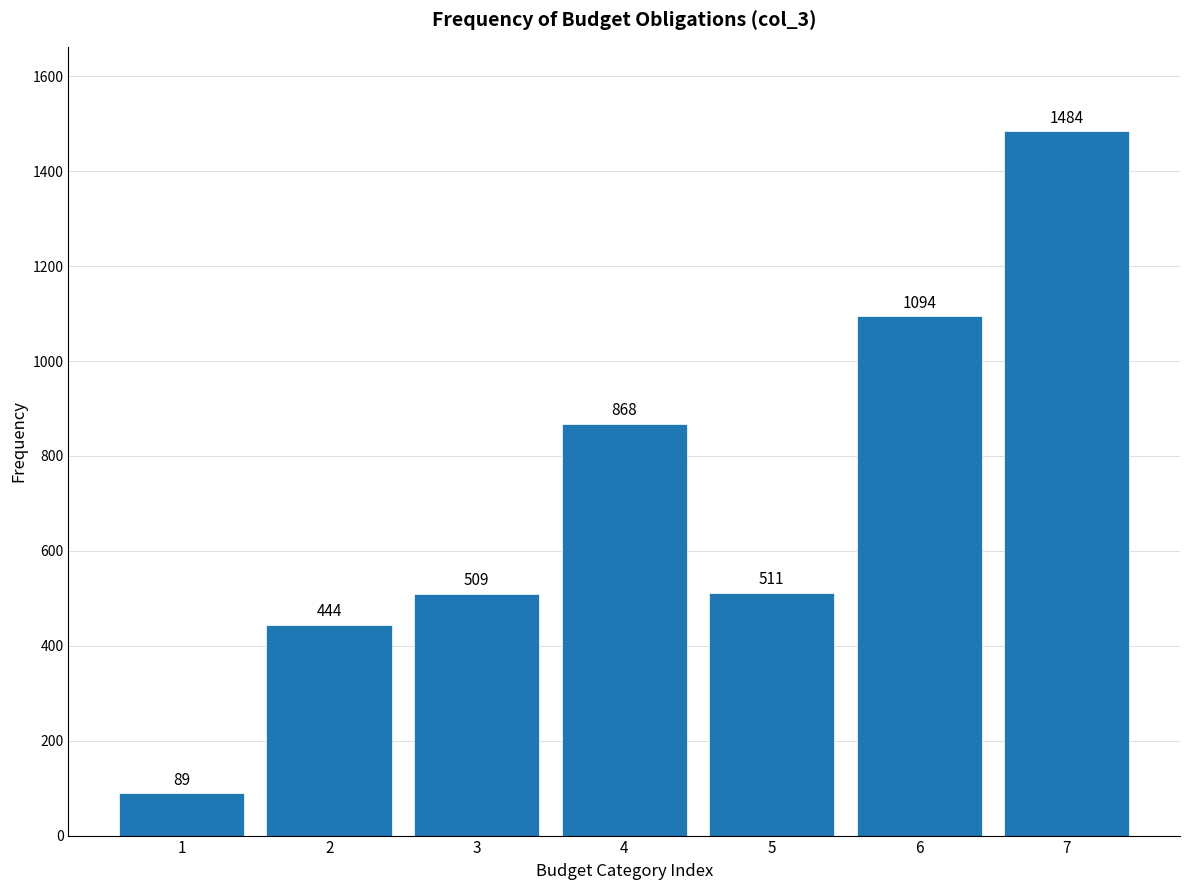

Reading left to right, what are all the values shown in this chart?

89	444	509	868	511	1094	1484